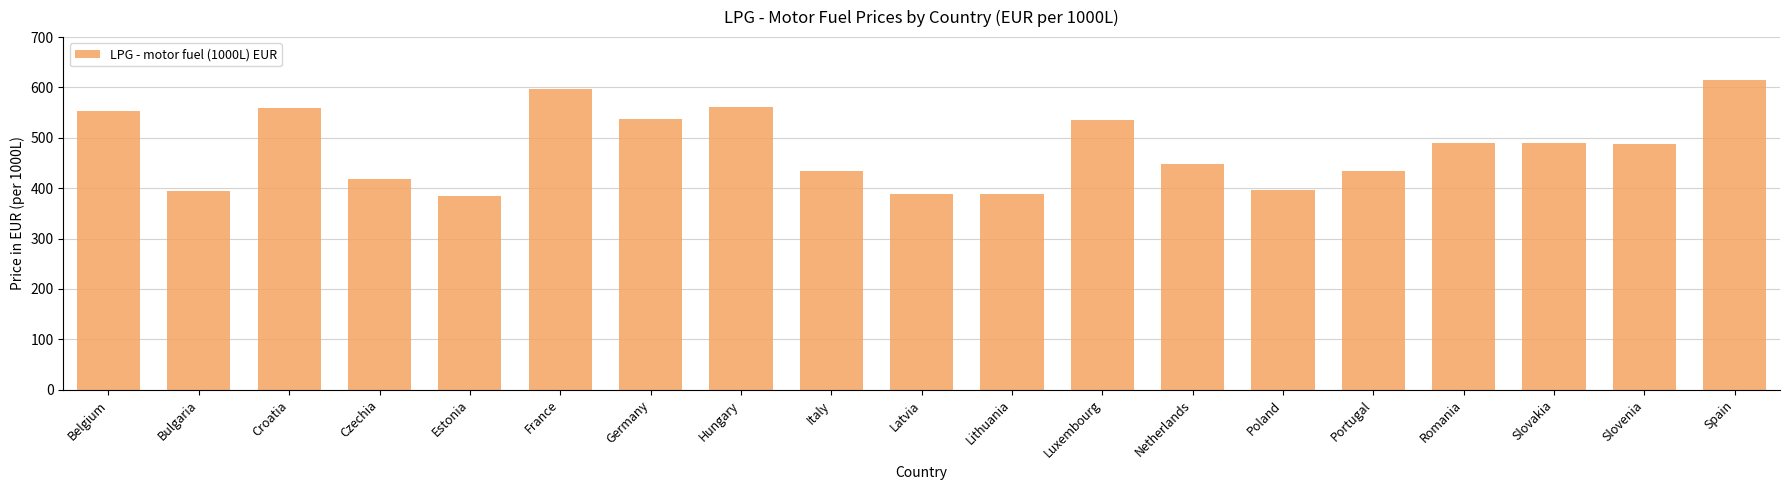

Which label corresponds to the largest value in the chart?

Spain